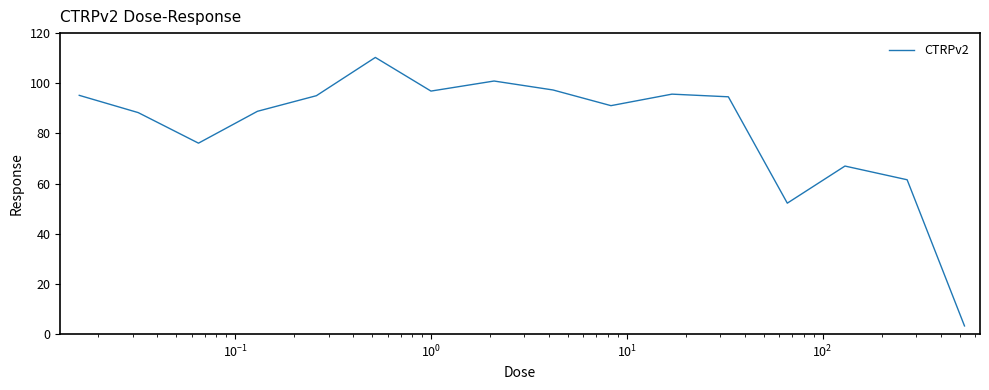

What is the smallest value displayed?

3.3